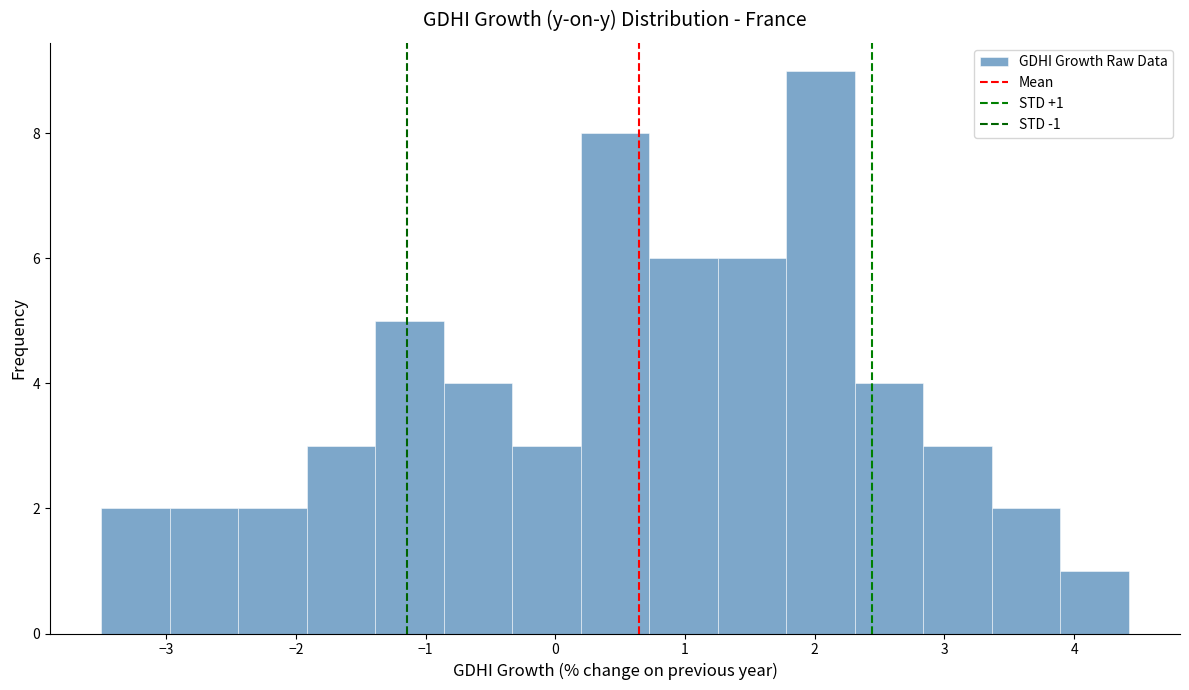

Over which range of the x-axis is the bar tallest?

1.8 to 2.3